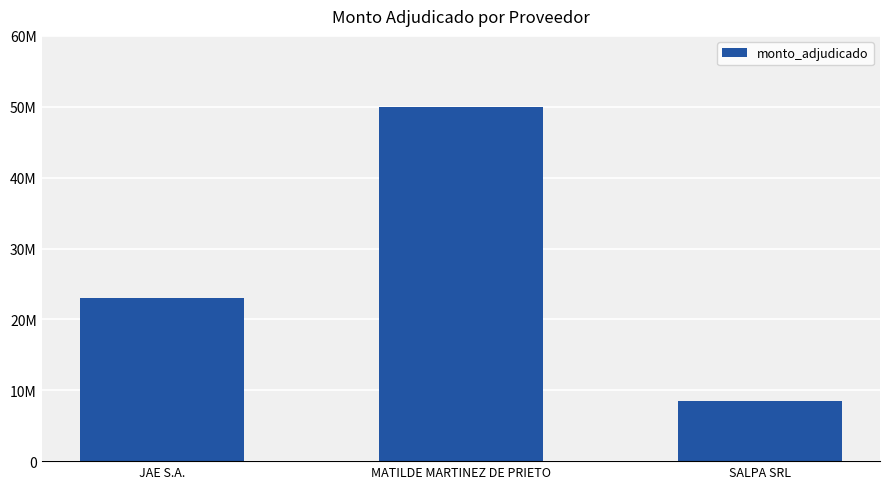

List the labels in order of value, smallest first.

SALPA SRL, JAE S.A., MATILDE MARTINEZ DE PRIETO